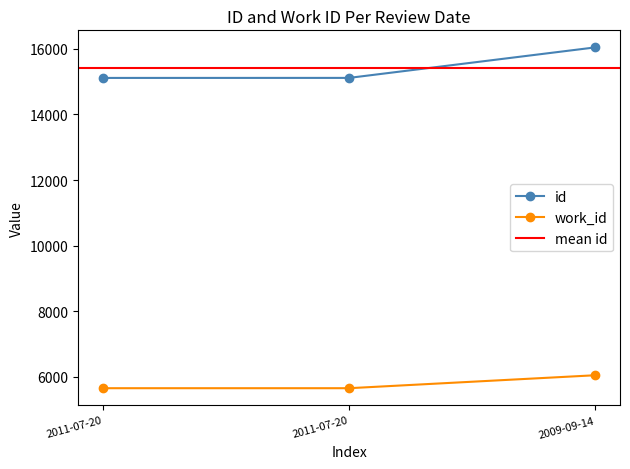

At which category is the sum across all series the highest?

2009-09-14